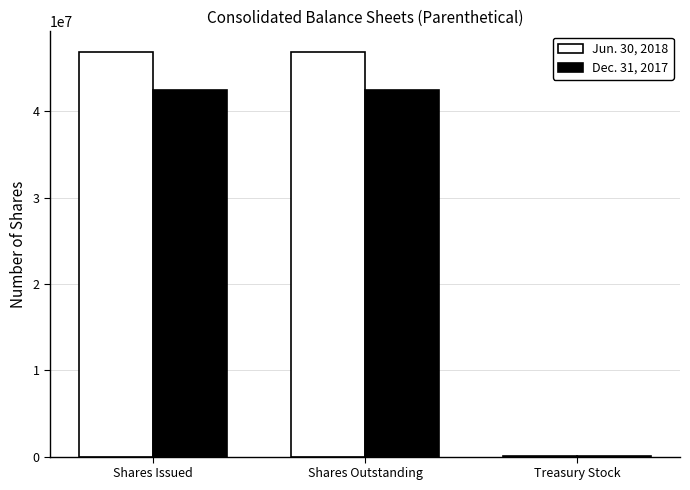

What is the sum of the Dec. 31, 2017 values at Shares Outstanding and Treasury Stock?

42613641